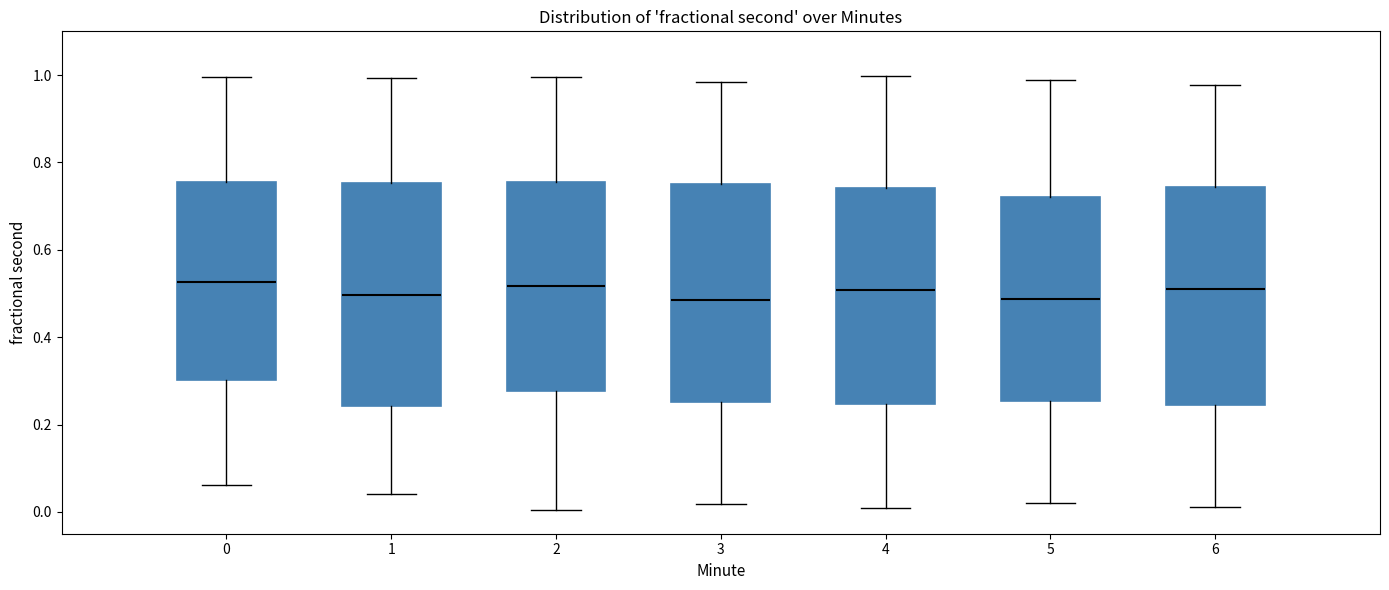

Reading left to right, read every box against the y-axis: the position of its median line, the range the box covers, and the ends of its whiskers. The values are not printed on the chart, so give them approximately, as read against the axis.

0: median 0.52, box 0.30 to 0.76, whiskers 0.06 to 1.00
1: median 0.50, box 0.24 to 0.76, whiskers 0.04 to 1.00
2: median 0.52, box 0.28 to 0.76, whiskers 0.00 to 1.00
3: median 0.48, box 0.26 to 0.76, whiskers 0.02 to 0.98
4: median 0.50, box 0.24 to 0.74, whiskers 0.00 to 1.00
5: median 0.48, box 0.26 to 0.72, whiskers 0.02 to 0.98
6: median 0.52, box 0.24 to 0.74, whiskers 0.02 to 0.98